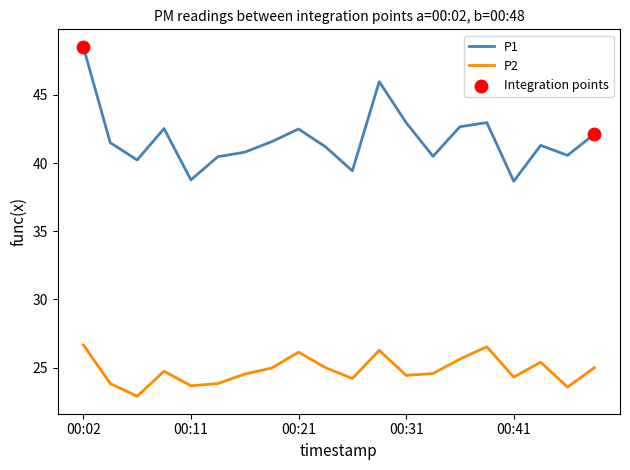

True or false: P1 and P2 intersect in this chart.

False